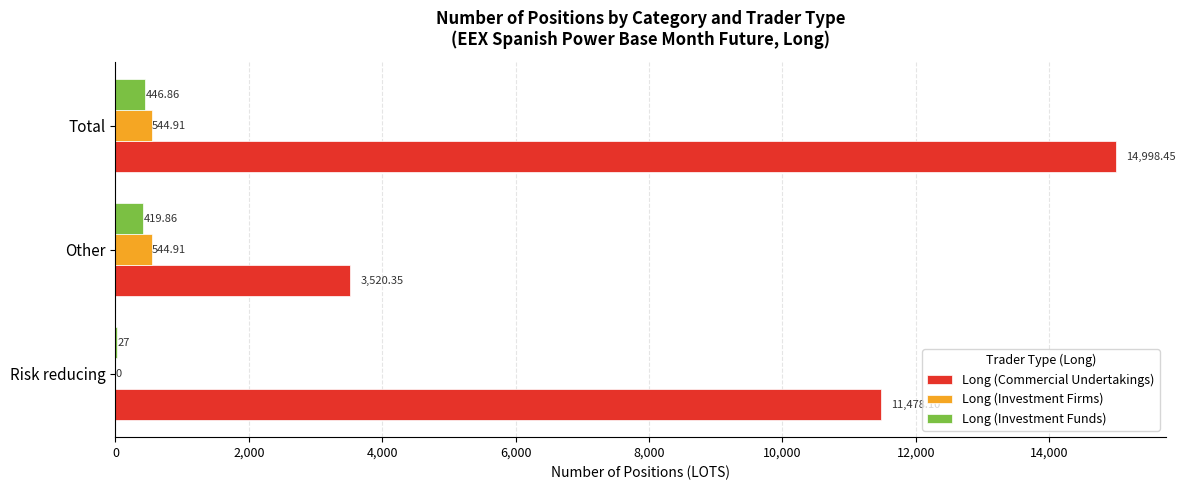

At which category is the sum across all series the highest?

Total